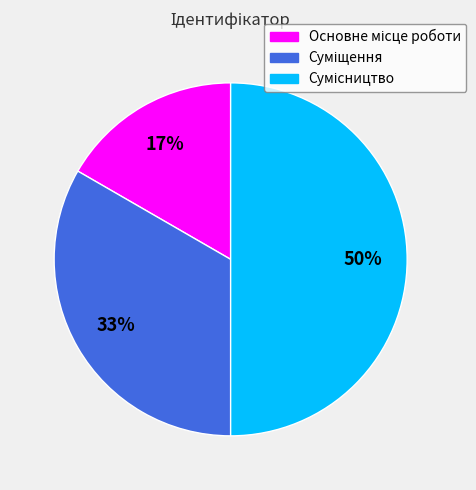

To the nearest percent, what is the difference between the largest and smallest slice percentages?

33%